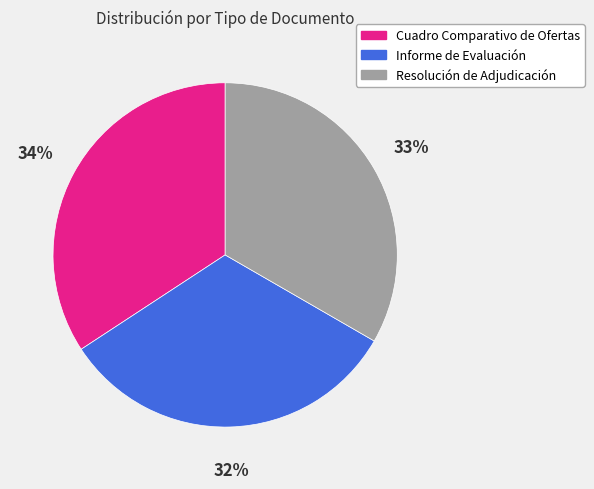

To the nearest percent, what portion does Resolución de Adjudicación represent?

33%